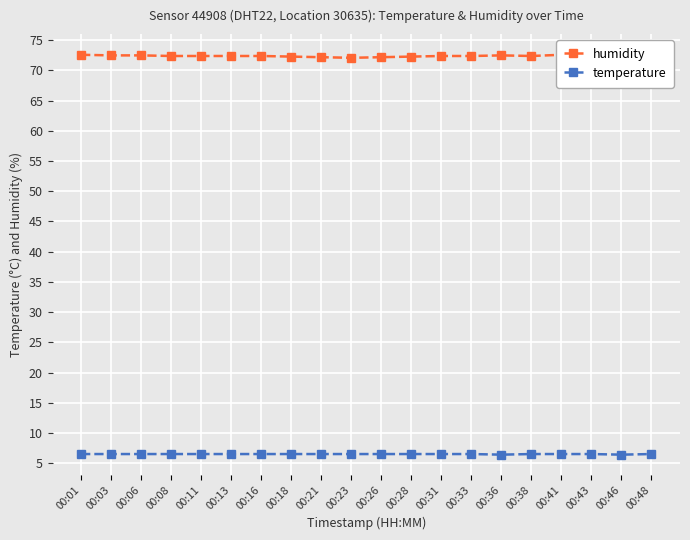

What is the maximum value for temperature?

6.5